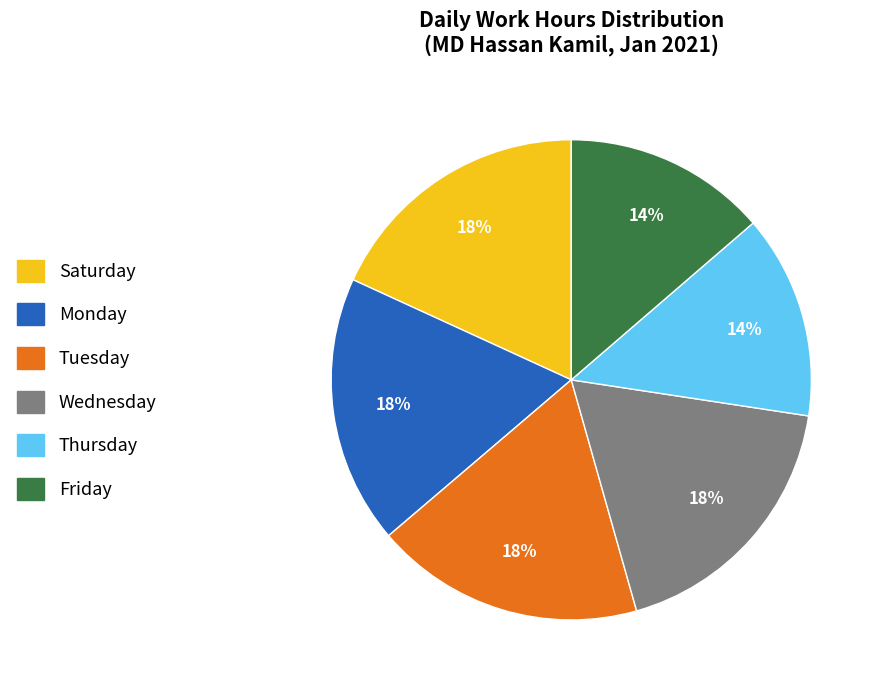

Combined, do Tuesday and Friday account for over 50%?

No